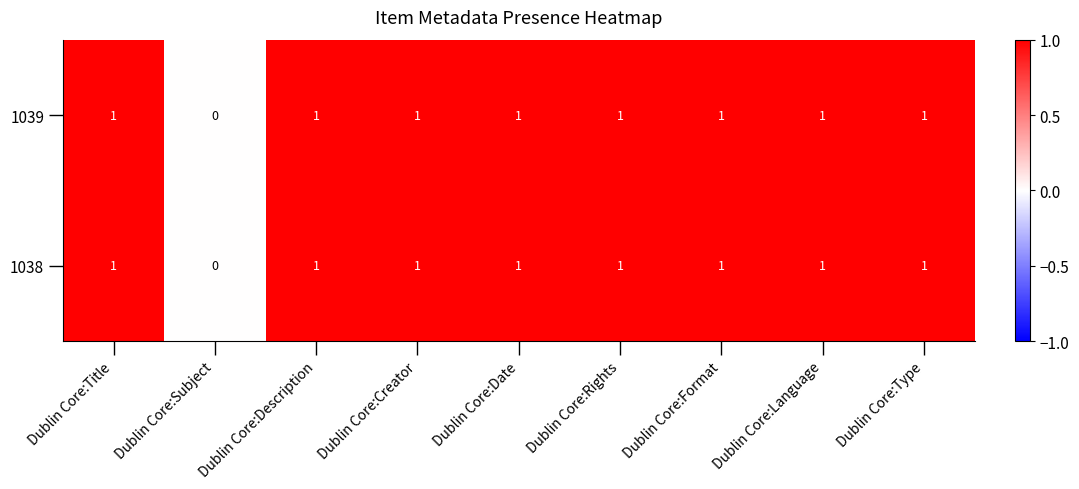

What is the total value across all series at Dublin Core:Creator?

2